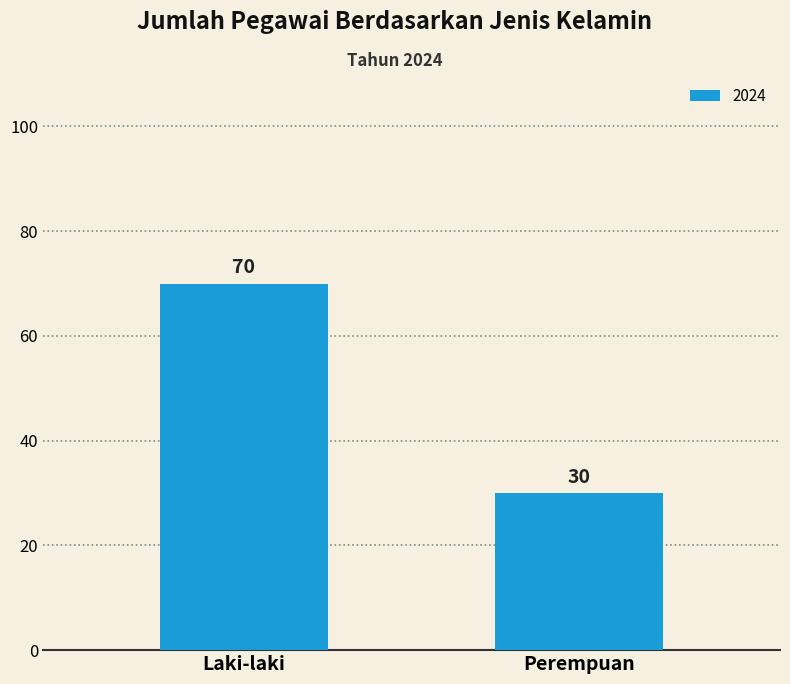

Are the bars horizontal?

No